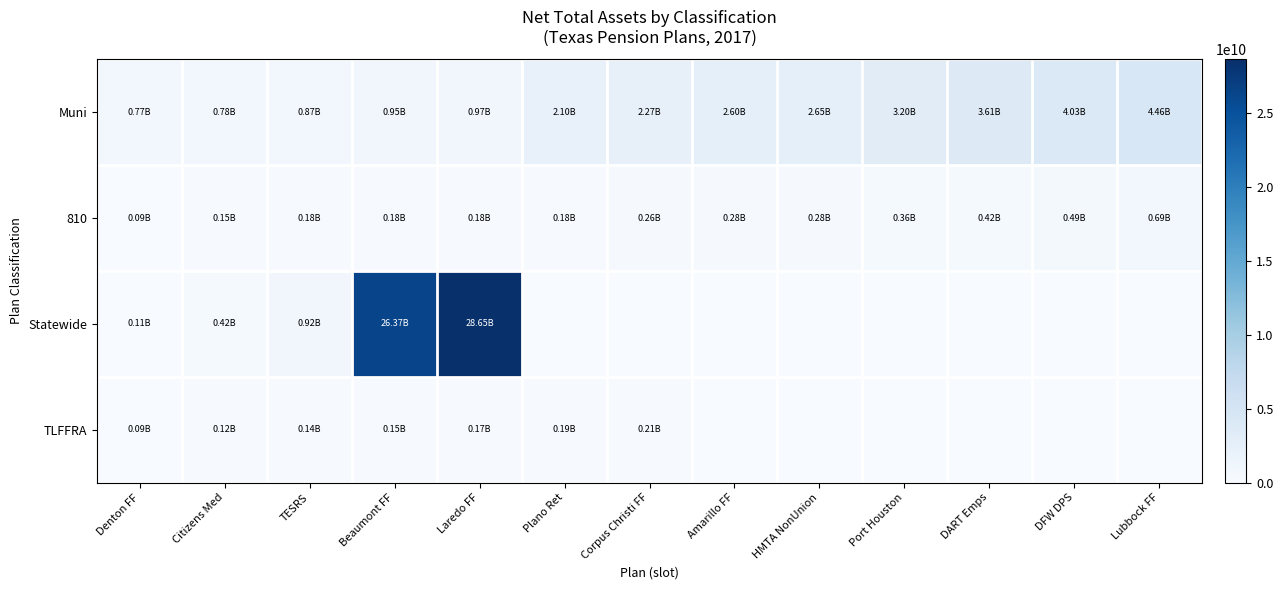

At which category is the sum across all series the highest?

Laredo FF